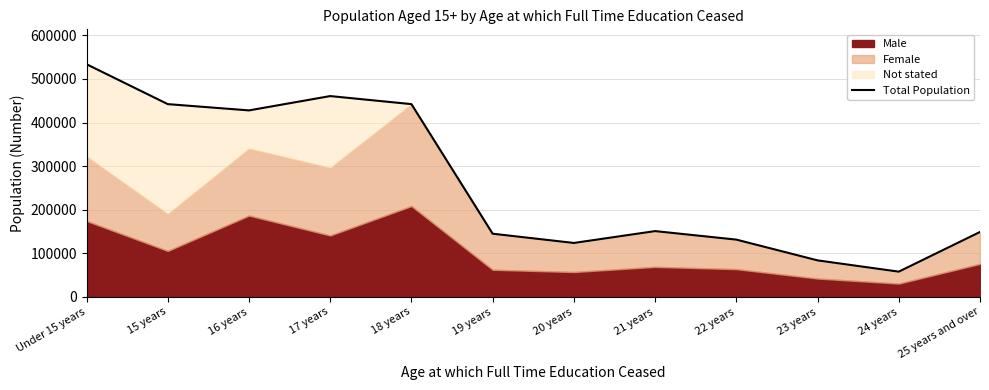

What is the greatest value displayed?

533744